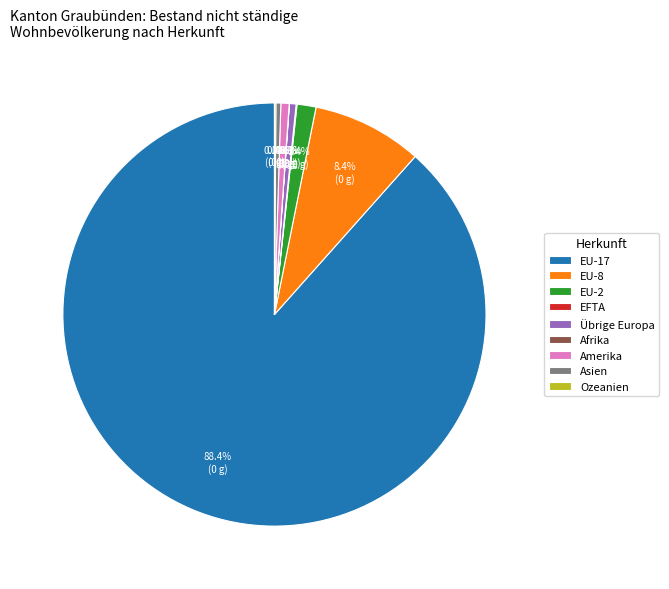

The EU-2 slice represents 1% of the pie. True or false?

True